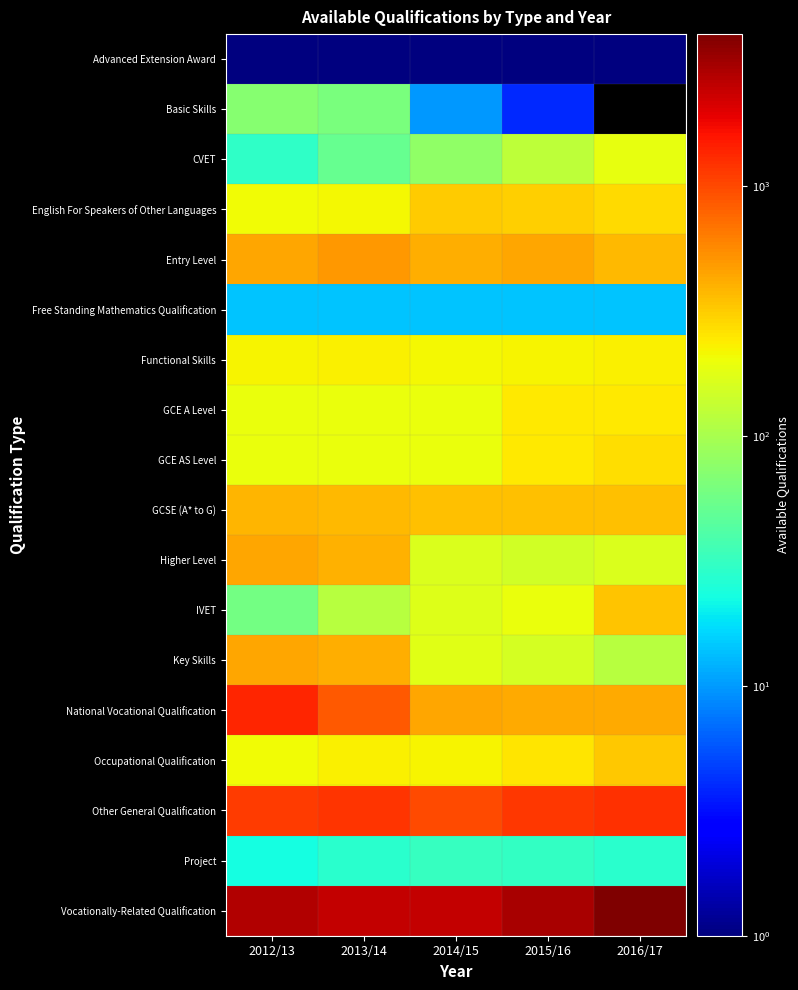

List the series in order of their peak value, lowest first.

Advanced Extension Award, Free Standing Mathematics Qualification, Project, Basic Skills, CVET, Functional Skills, GCE A Level, GCE AS Level, English For Speakers of Other Languages, Occupational Qualification, IVET, GCSE (A* to G), Key Skills, Higher Level, Entry Level, Other General Qualification, National Vocational Qualification, Vocationally-Related Qualification